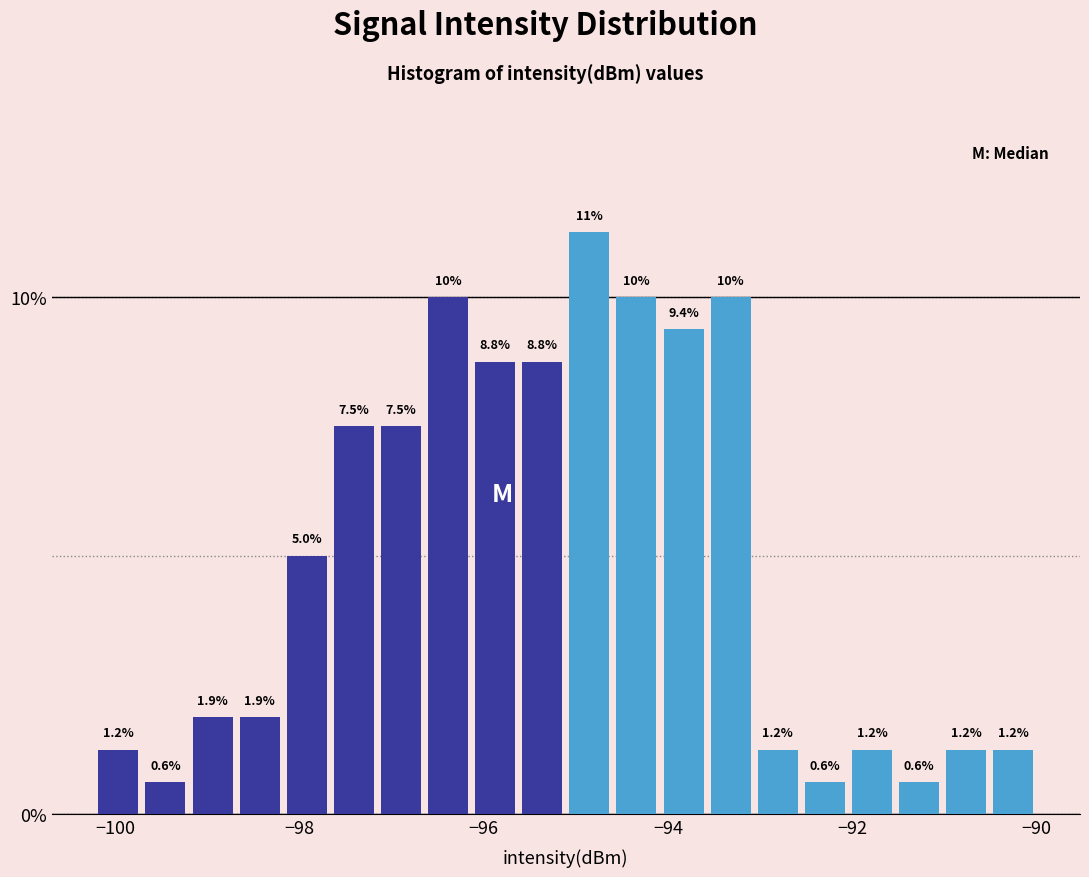

Around what value on the x-axis is the tallest bar? Give the approximate position of its centre, as read against the axis.

-94.8